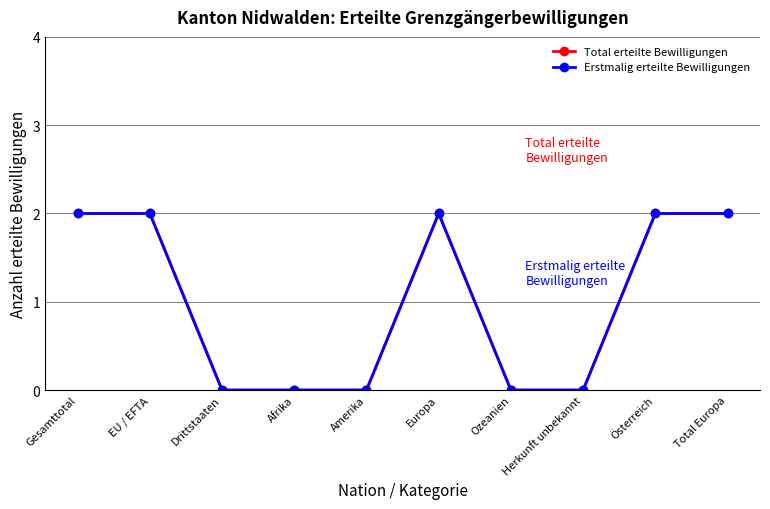

How many data points does each series have?

10